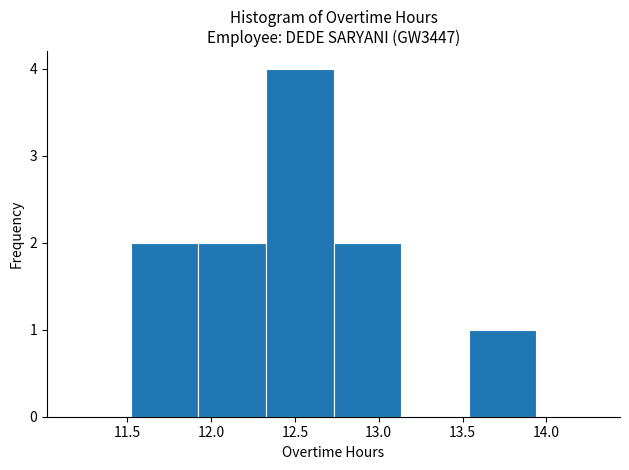

Reading left to right, transcribe this chart: for each bar, give the range it covers on the x-axis and its height. Neither the bar edges nor the heights are printed on the chart, so give them approximately, as read against the axes.

11.50 to 11.90: 2
11.90 to 12.35: 2
12.35 to 12.75: 4
12.75 to 13.15: 2
13.15 to 13.55: 0
13.55 to 13.95: 1